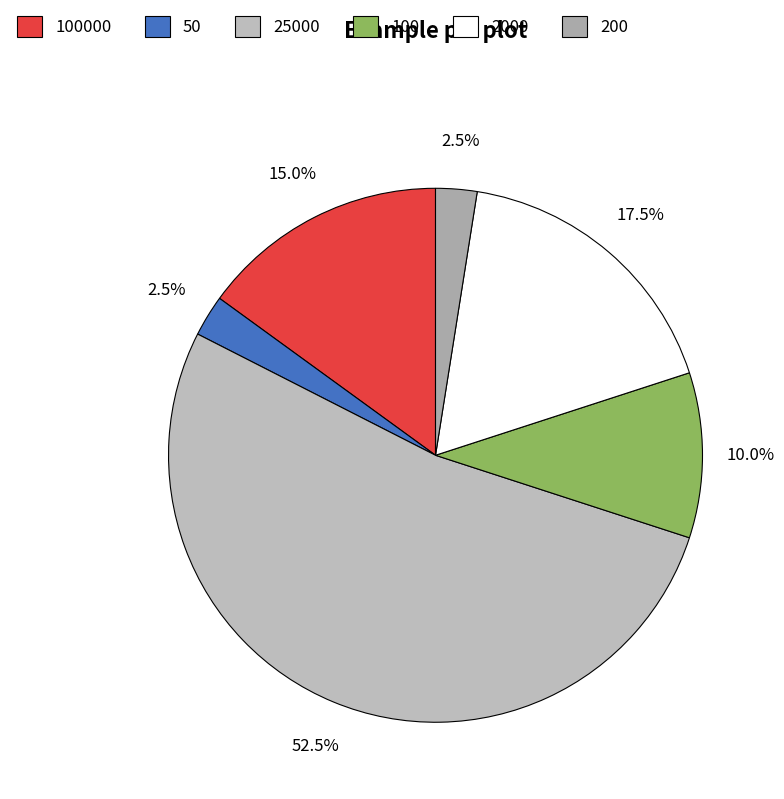

How many segments does this pie chart have?

6